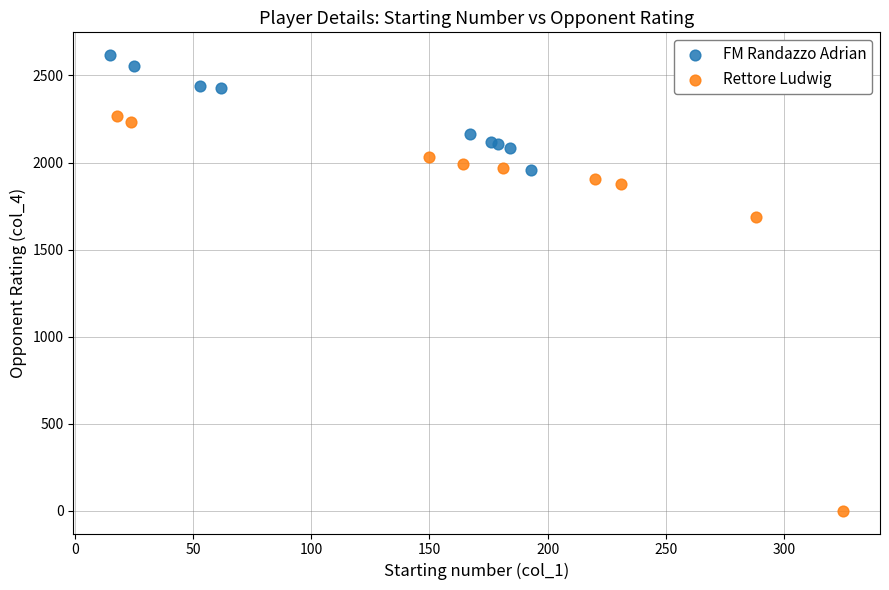

Which series contains the lowest Y value?

Rettore Ludwig